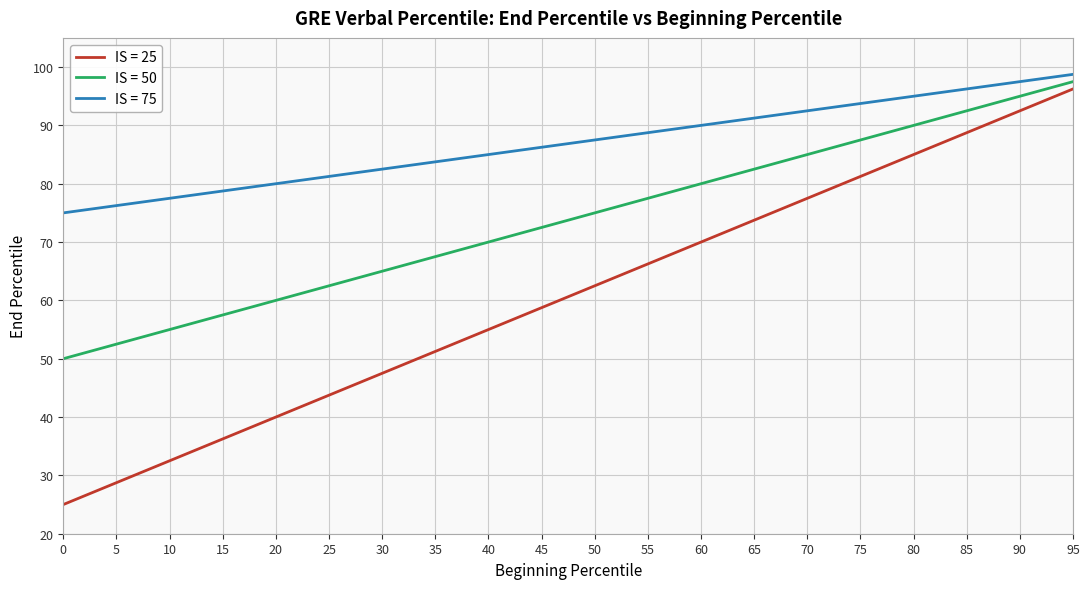

Rank the series by their average value, from highest to lowest.

IS = 75, IS = 50, IS = 25